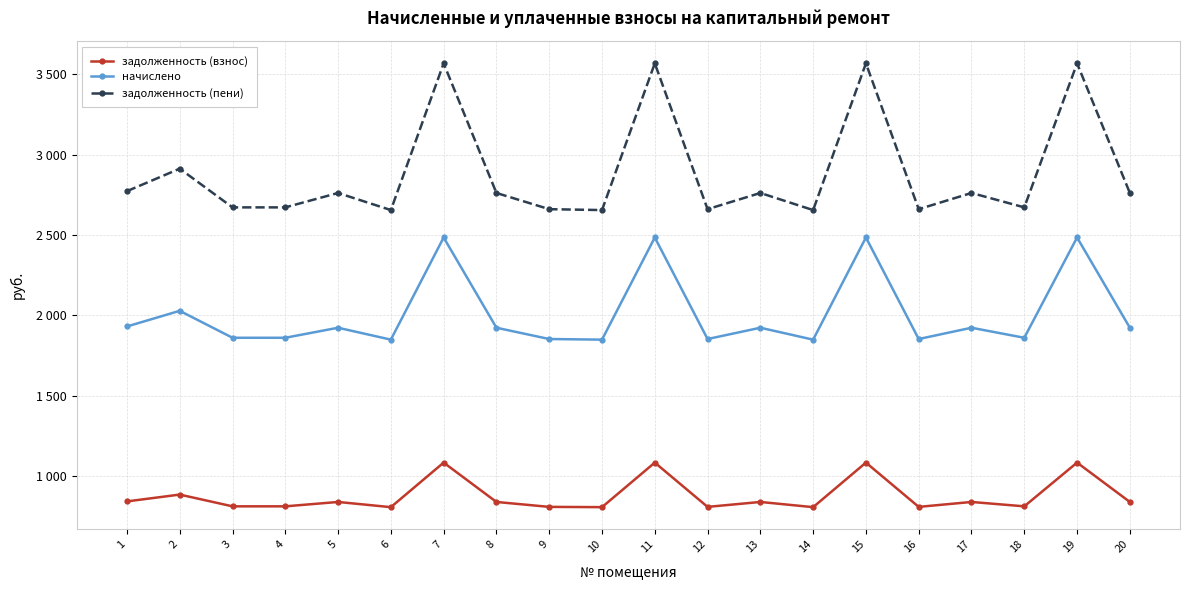

Does the chart display data point markers on the line(s)?

Yes